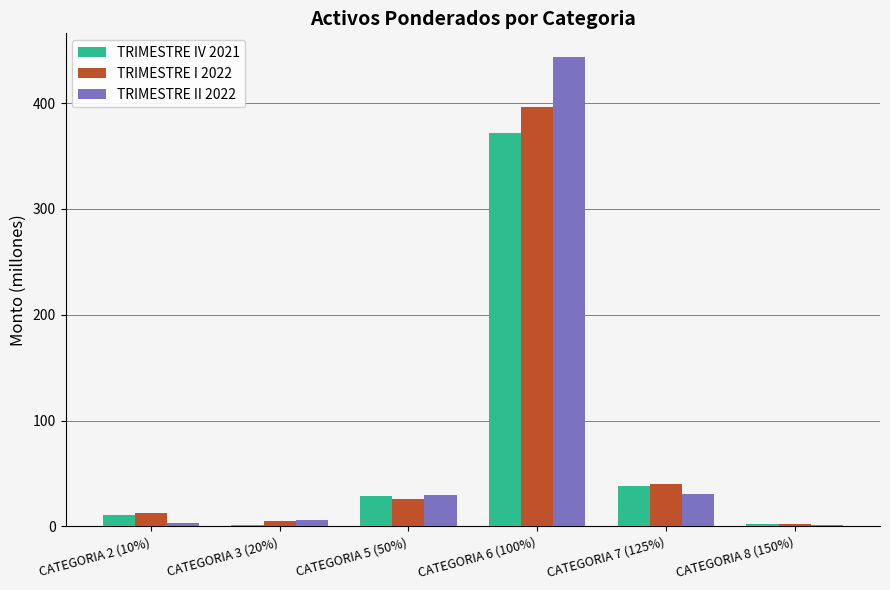

Which category has the highest value in the TRIMESTRE IV 2021 series?

CATEGORIA 6 (100%)